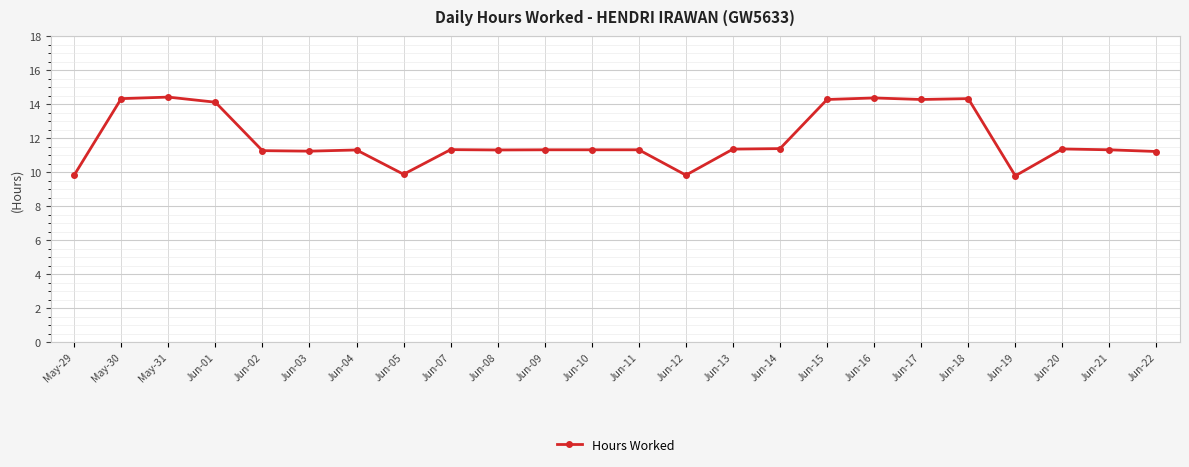

True or false: the data has more than 2 interior local peaks.

True